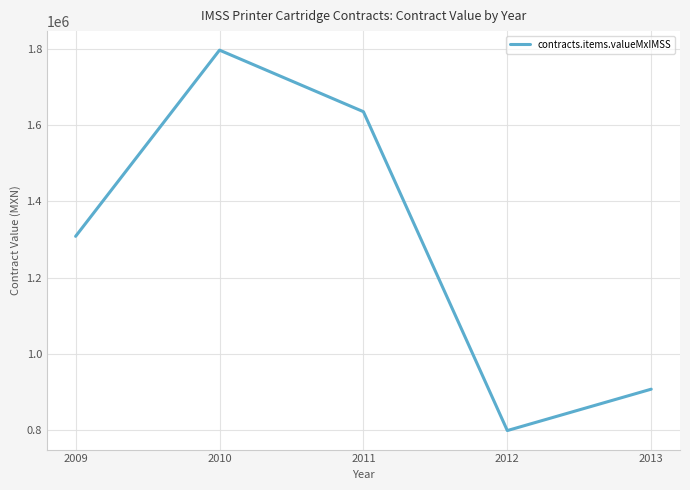

What is the average value?

1289051.5